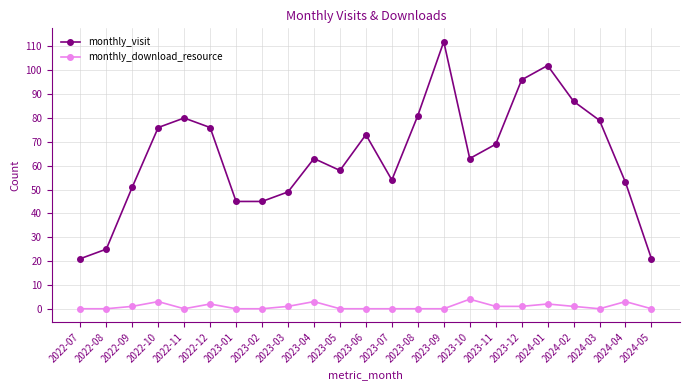

List the series in order of their peak value, lowest first.

monthly_download_resource, monthly_visit